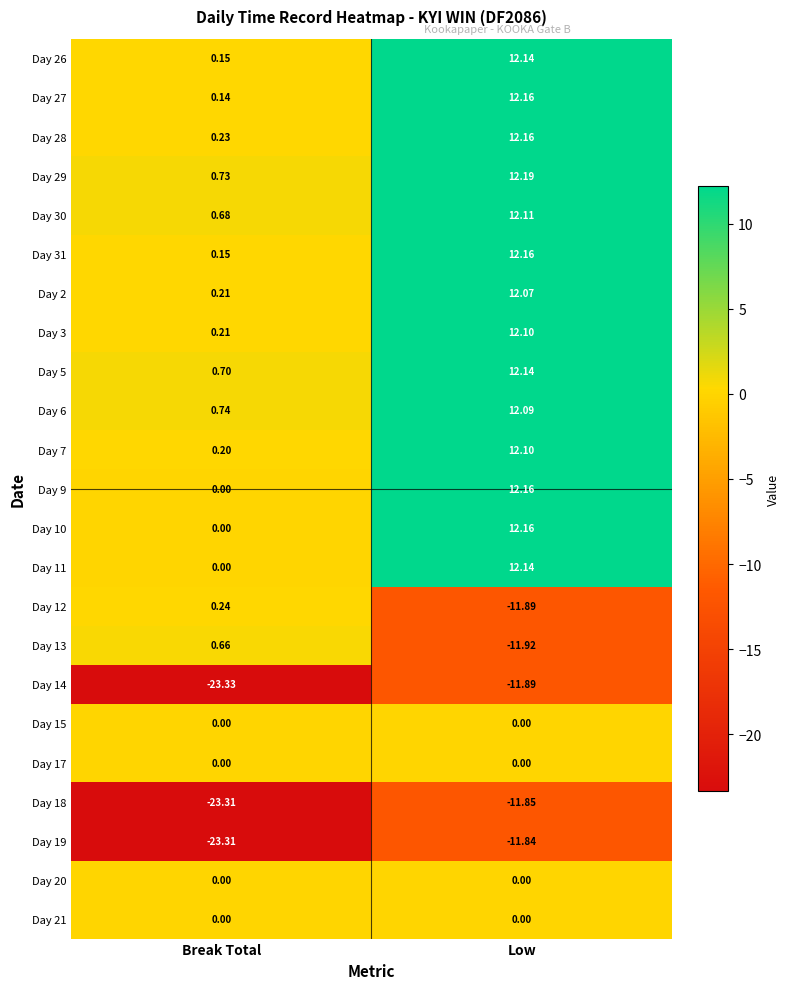

At which category is the sum across all series the highest?

Low